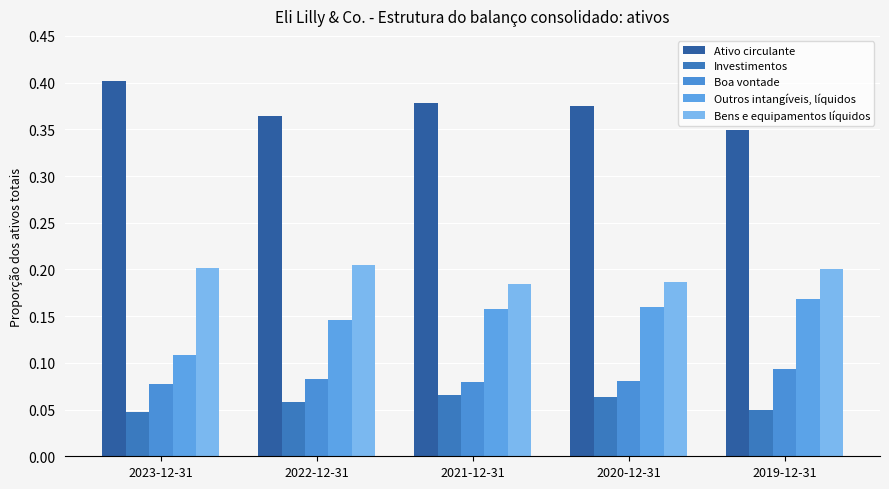

How many bars are there in each group?

5